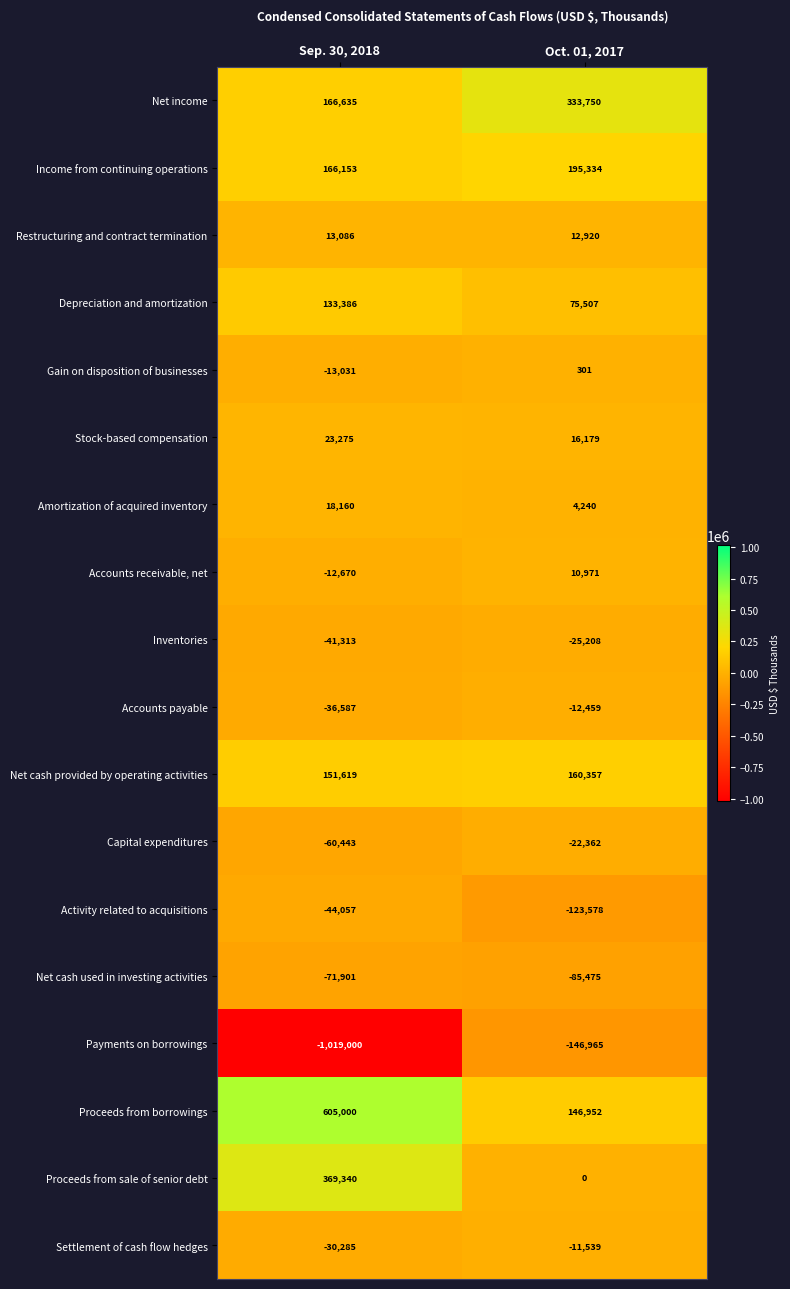

What value does the Gain on disposition of businesses series have at Sep. 30, 2018, to the nearest 100?

-13000